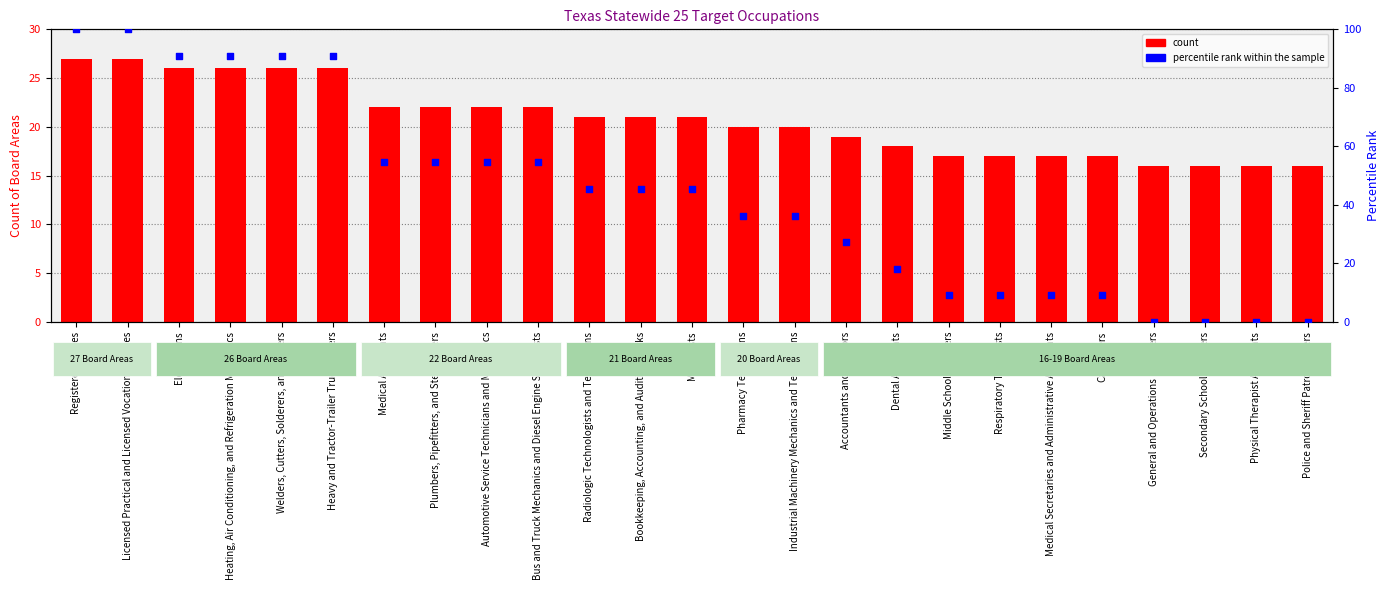

Which series has the largest total across all categories?

percentile rank within the sample